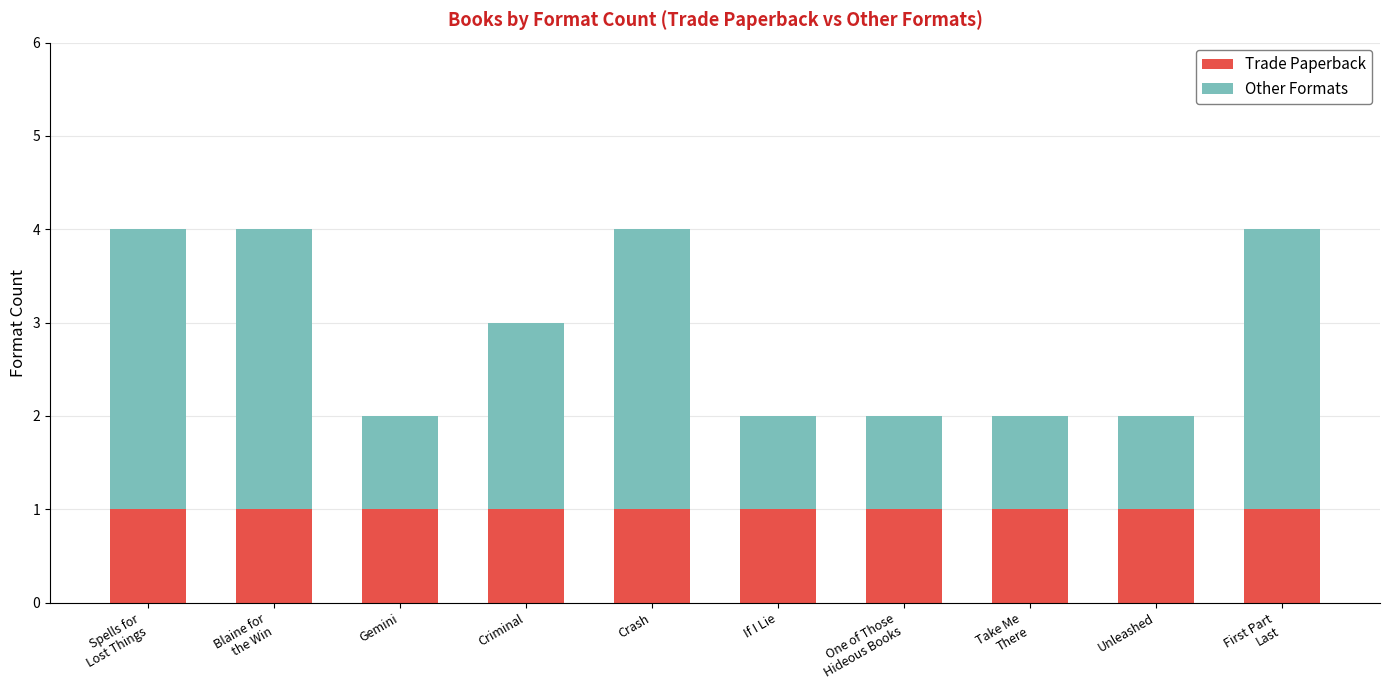

Count the number of categories in the chart.

10